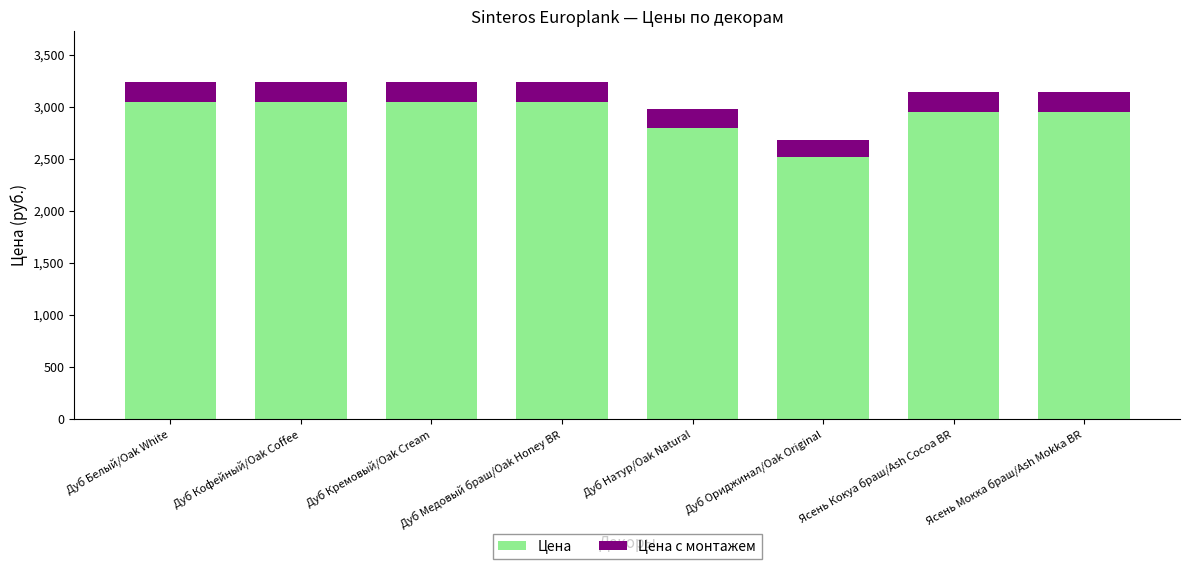

How many bars are there in total?

8